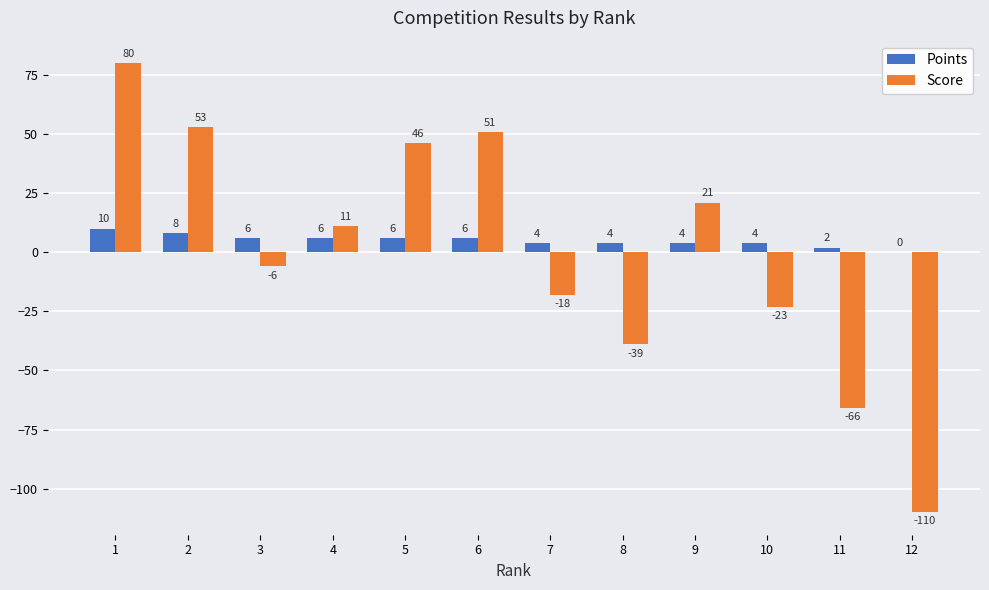

What is the average value of the Points series?

5